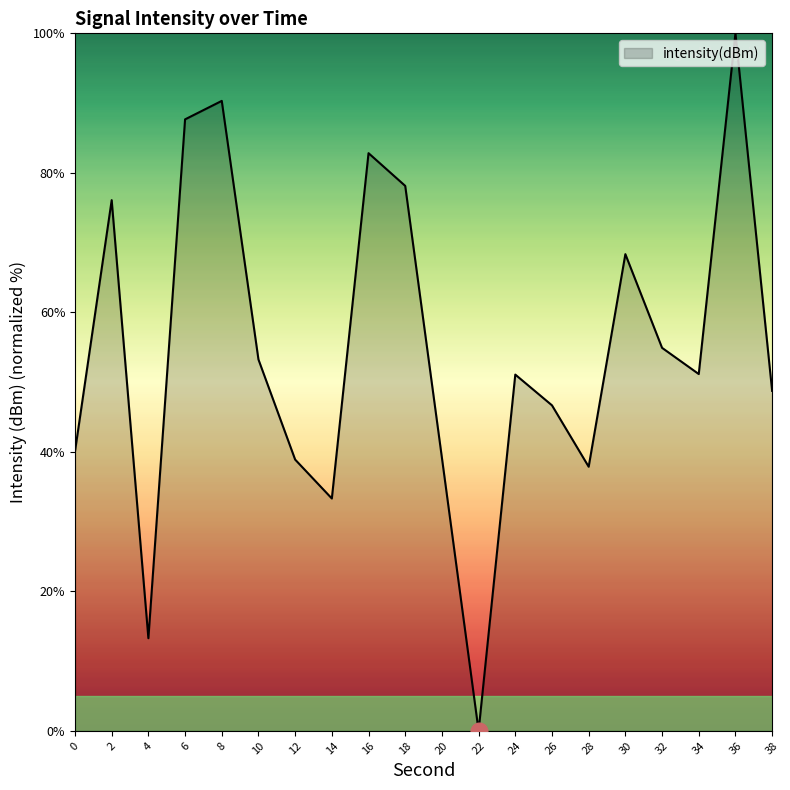

How many lines are shown in the chart?

1